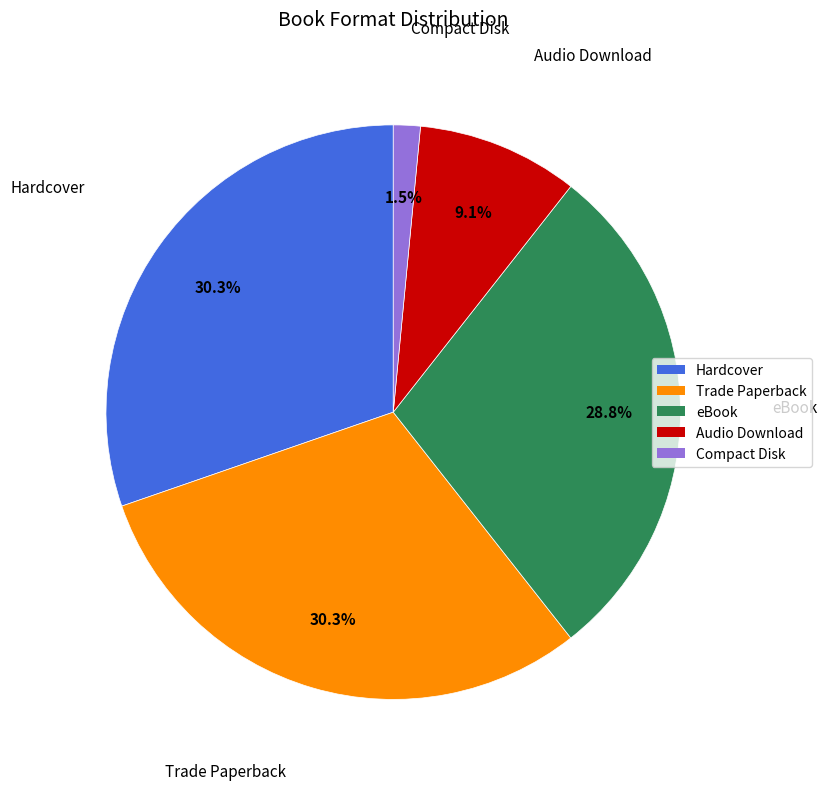

What percentage is the Trade Paperback slice, to the nearest percent?

30%